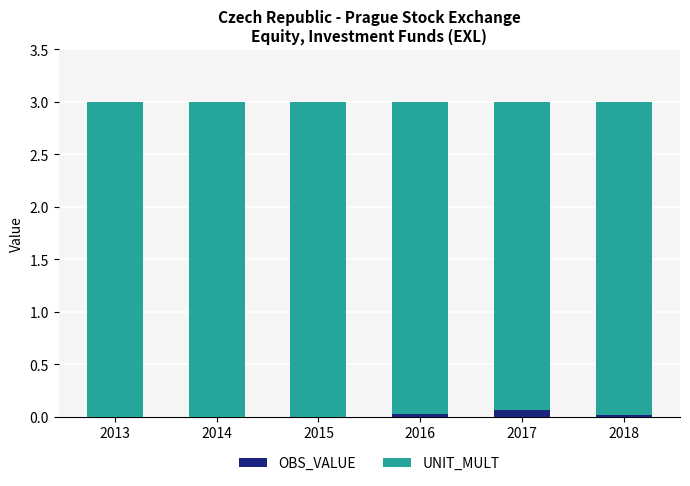

Is it true that OBS_VALUE equals 0.0 at 2013?

True